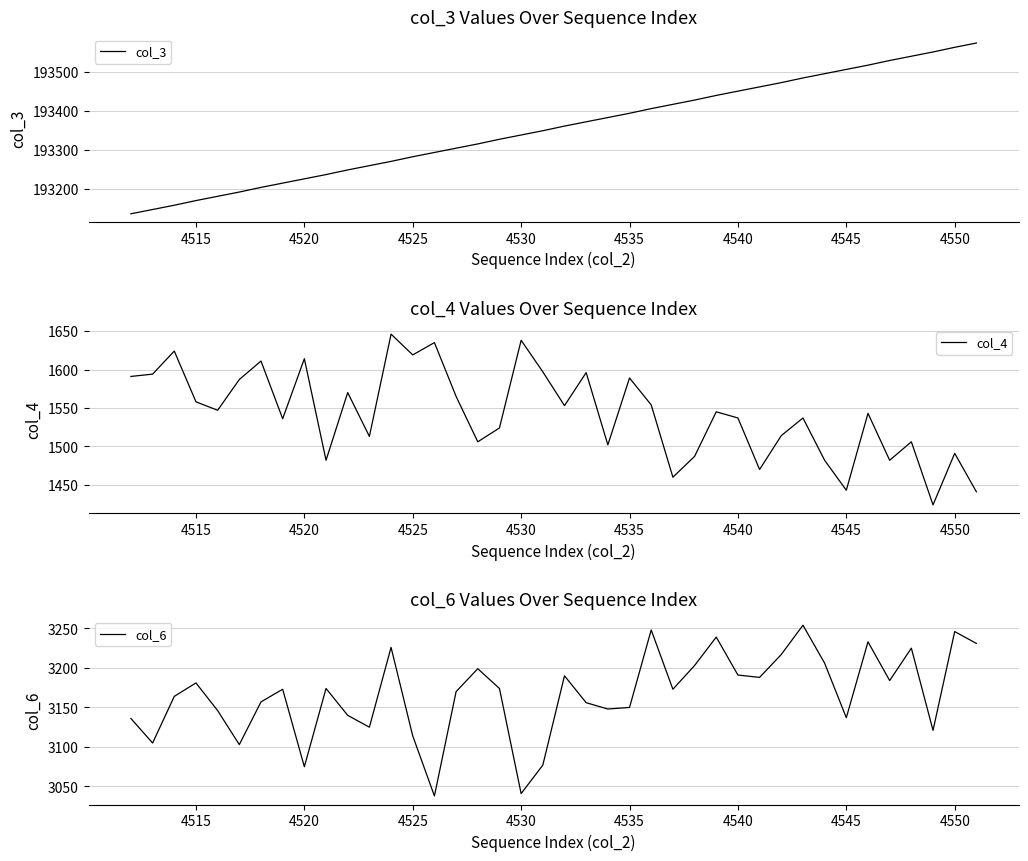

Which series has the largest total across all categories?

col_3